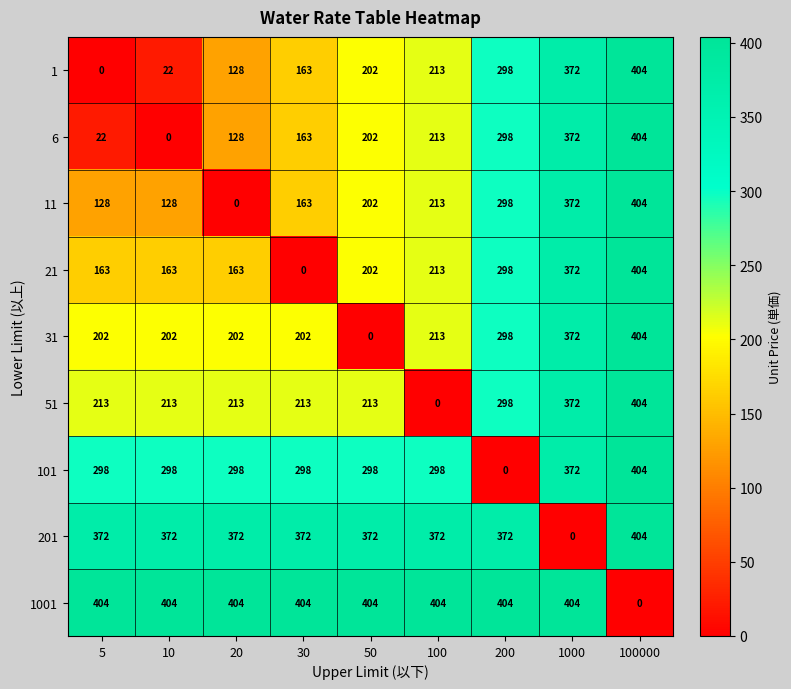

What is the spread (max minus min) of values at 20?

404